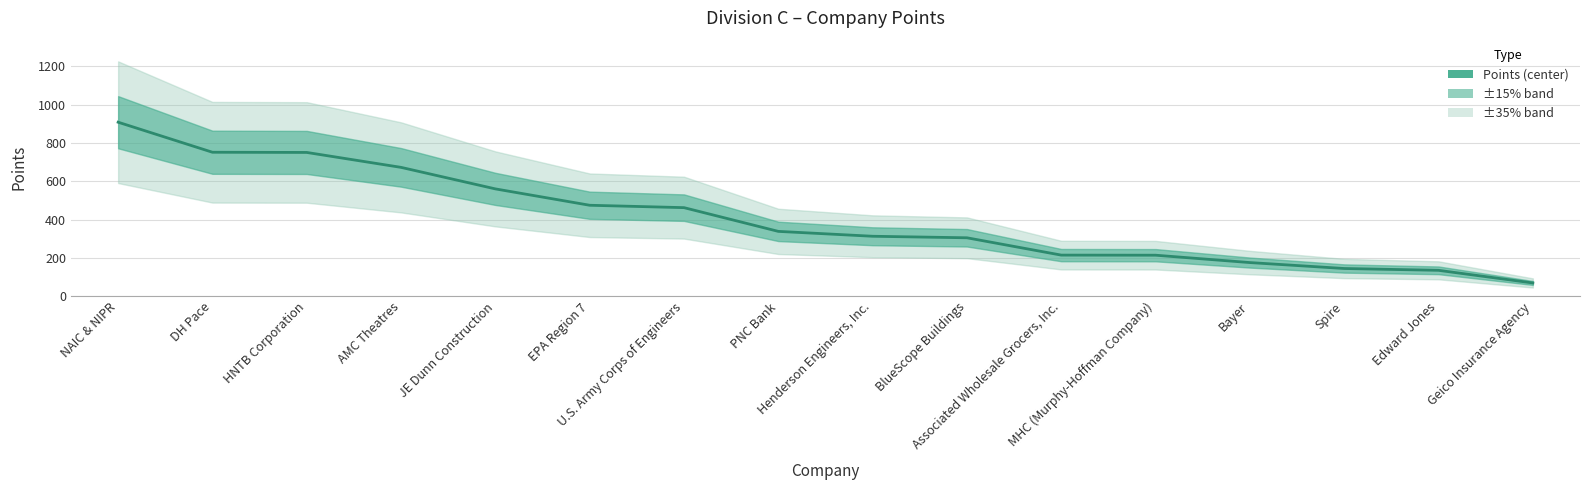

Reading left to right, transcribe all the data shown in this chart.

NAIC & NIPR=908.5	DH Pace=751.5	HNTB Corporation=750.5	AMC Theatres=672.5	JE Dunn Construction=560.0	EPA Region 7=474.5	U.S. Army Corps of Engineers=462.0	PNC Bank=338.0	Henderson Engineers, Inc.=312.5	BlueScope Buildings=304.5	Associated Wholesale Grocers, Inc.=214.0	MHC (Murphy-Hoffman Company)=213.5	Bayer=175.0	Spire=144.0	Edward Jones=134.5	Geico Insurance Agency=68.5